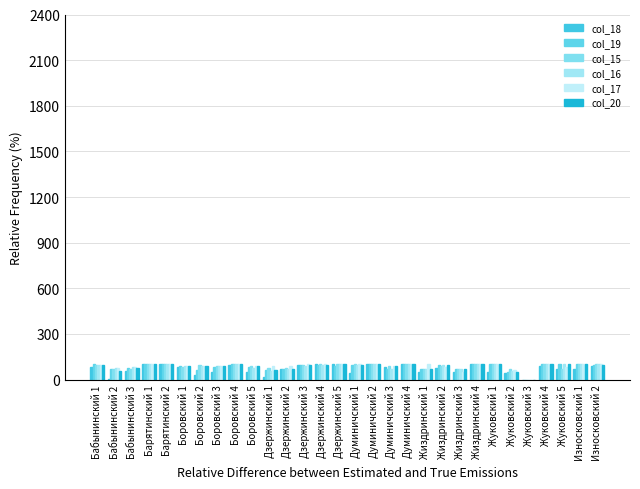

Reading right to left, list all the values displayed in this chart.

col_18: 90.0	71.0	70.0	87.5	0.0	43.5	50.0	100.0	50.0	78.6	50.0	100.0	81.8	100.0	41.5	100.0	100.0	95.2	69.0	15.0	46.7	97.6	48.4	31.8	81.8	100.0	100.0	58.8	4.5	83.3
col_19: 96.7	100.0	100.0	100.0	0.0	52.2	100.0	100.0	66.7	92.9	66.7	100.0	72.7	100.0	95.1	90.0	95.7	95.2	69.0	60.0	80.0	100.0	83.9	65.9	90.9	100.0	100.0	76.5	68.2	100.0
col_15: 100.0	100.0	70.0	100.0	0.0	69.6	100.0	100.0	66.7	89.3	66.7	100.0	86.4	100.0	100.0	100.0	100.0	95.2	79.3	75.0	86.7	100.0	90.3	95.5	81.8	100.0	100.0	70.6	68.2	95.8
col_16: 100.0	100.0	100.0	100.0	0.0	56.5	100.0	100.0	66.7	96.4	66.7	100.0	68.2	100.0	95.1	100.0	95.7	90.5	69.0	55.0	73.3	100.0	87.1	90.9	86.4	100.0	100.0	82.3	77.3	95.8
col_17: 100.0	100.0	80.0	100.0	0.0	60.9	100.0	100.0	50.0	85.7	100.0	100.0	90.9	100.0	100.0	100.0	100.0	100.0	86.2	90.0	86.7	100.0	87.1	90.9	90.9	100.0	100.0	82.3	77.3	95.8
col_20: 95.7	100.0	100.0	100.0	0.0	52.2	100.0	100.0	66.7	92.9	66.7	100.0	90.9	100.0	95.1	100.0	95.7	95.2	69.0	60.0	86.7	100.0	87.1	90.9	90.9	100.0	100.0	76.5	54.5	95.8